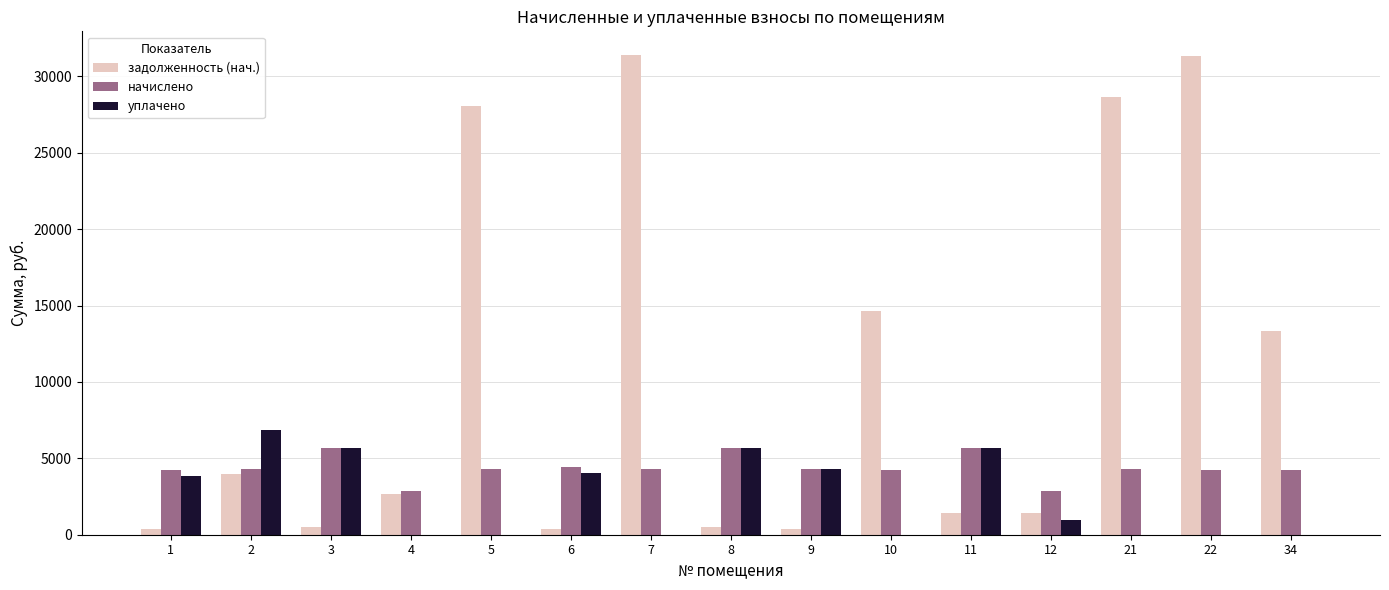

Count the number of data series in this chart.

3